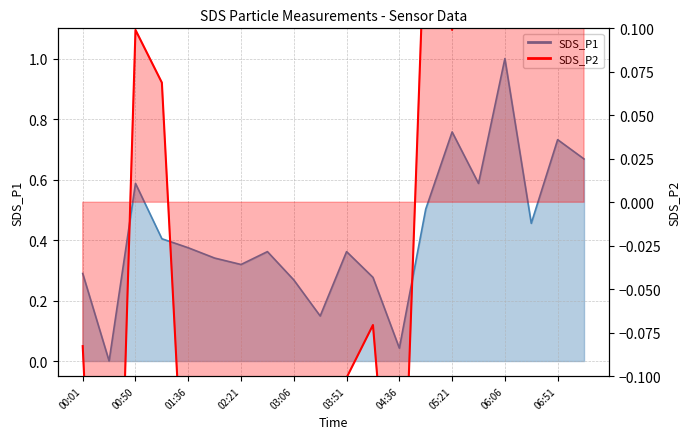

At which category is the sum across all series the highest?

06:06